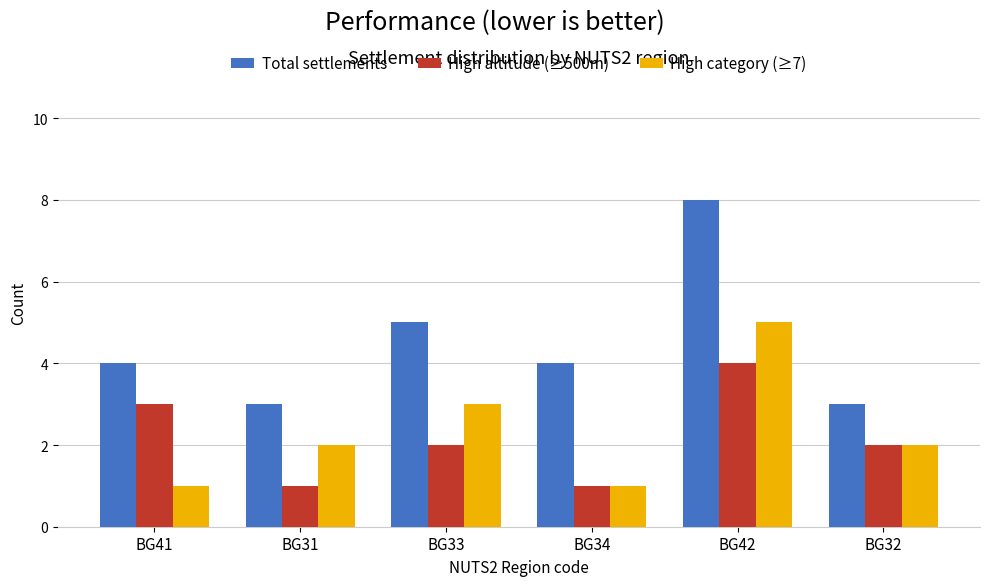

Count the number of categories in the chart.

6